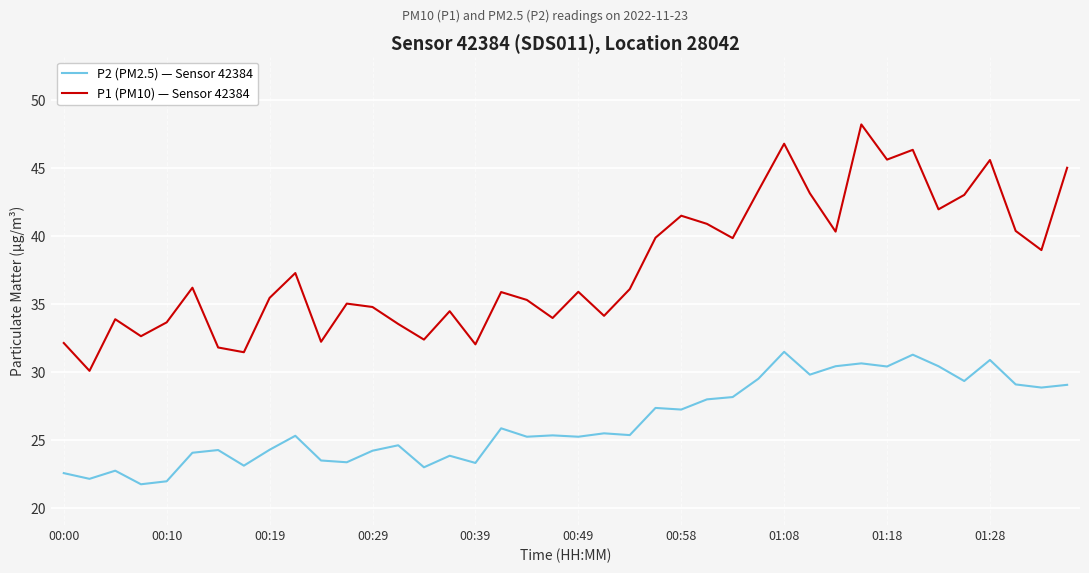

Does the chart display data point markers on the line(s)?

No